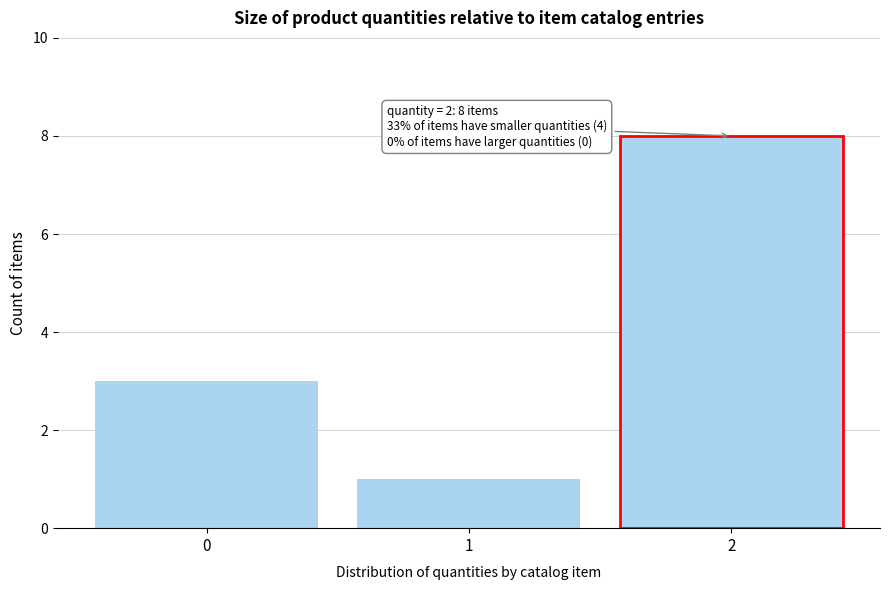

Reading right to left, list all the values displayed in this chart.

2=8	1=1	0=3